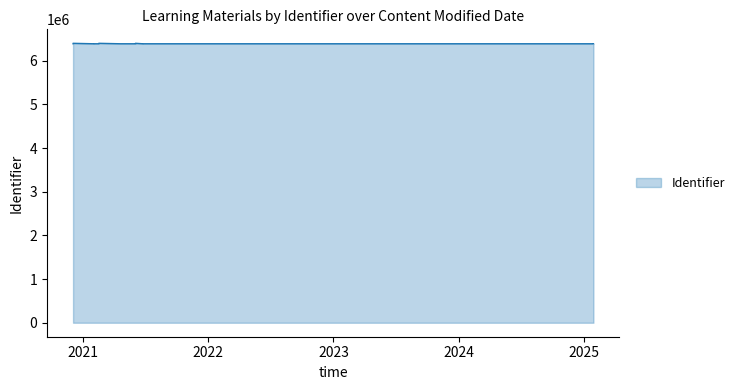

How many distinct data groups are displayed?

1